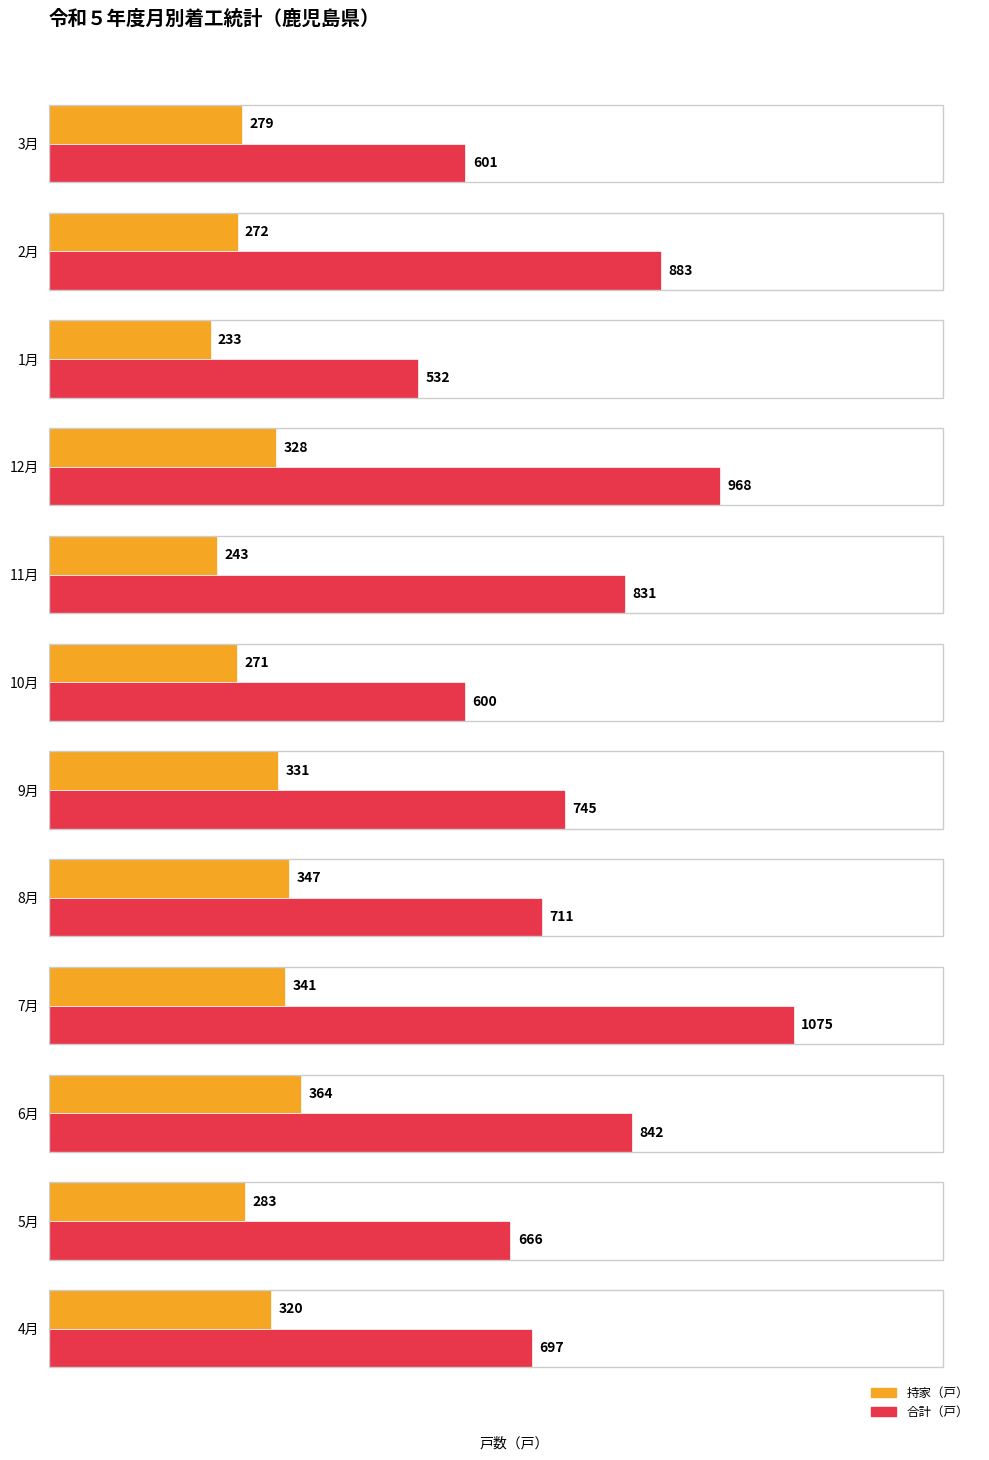

List the series in order of their peak value, highest first.

合計（戸）, 持家（戸）